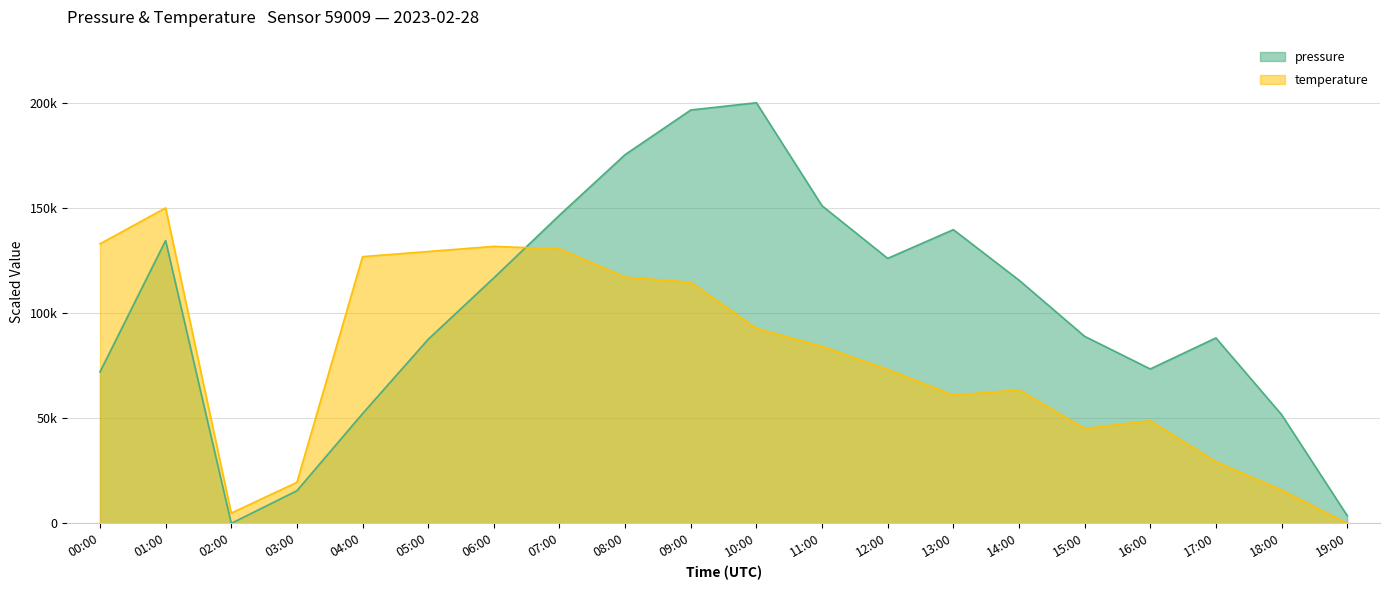

What is the approximate value of pressure at 15:00?

88931.0